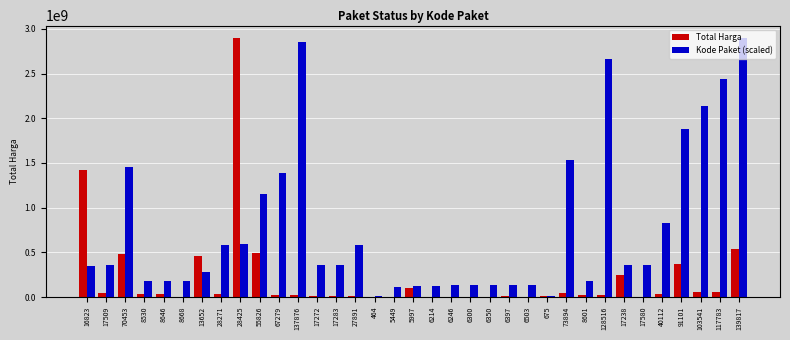

Which series has the largest total across all categories?

Kode Paket (scaled)